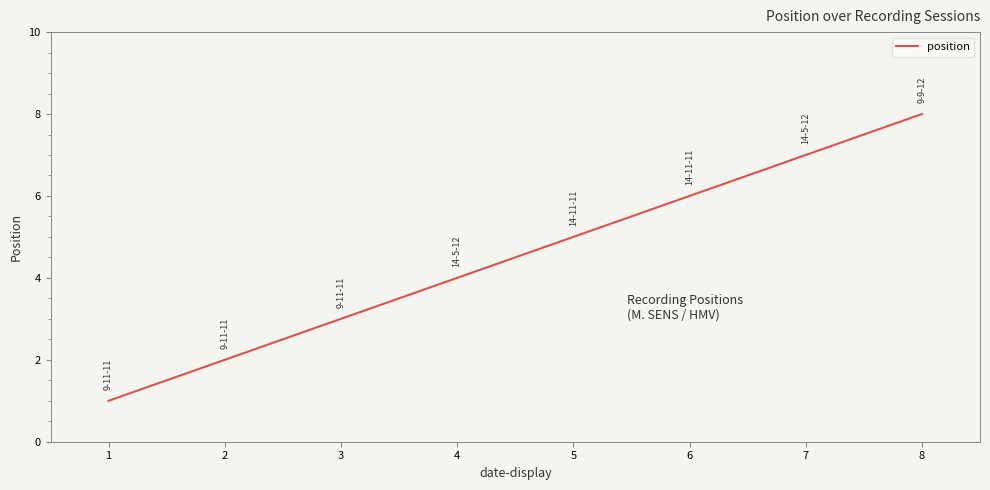

Does the chart display data point markers on the line(s)?

No